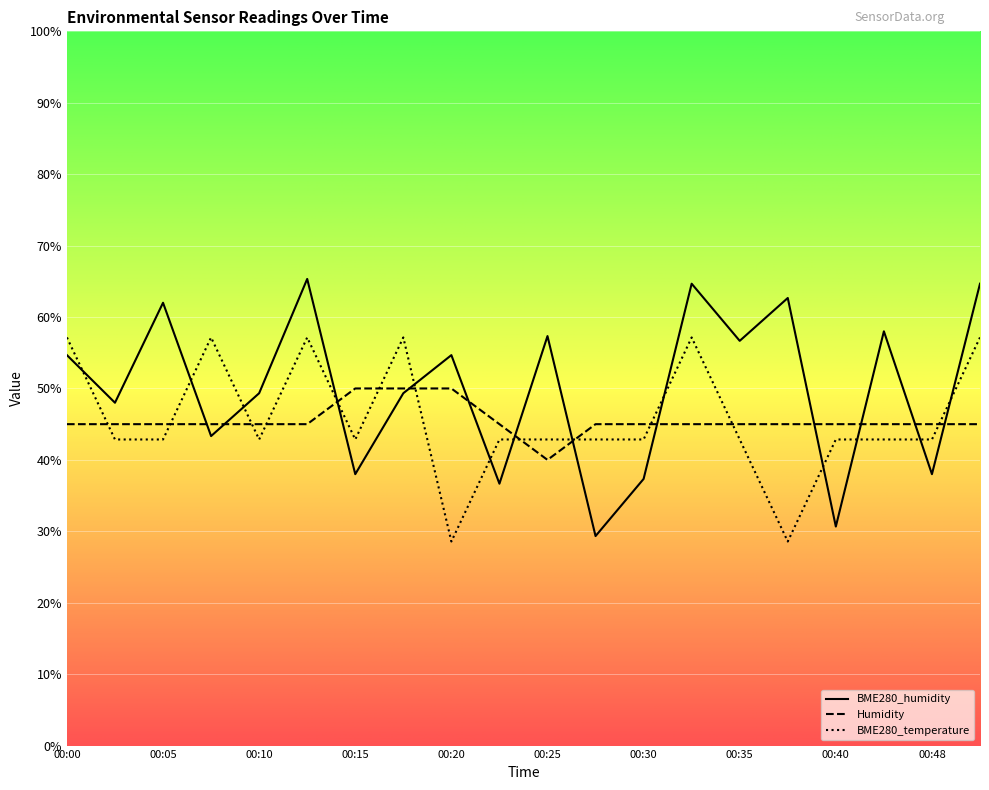

Where does the Humidity series first go above 45?

00:00